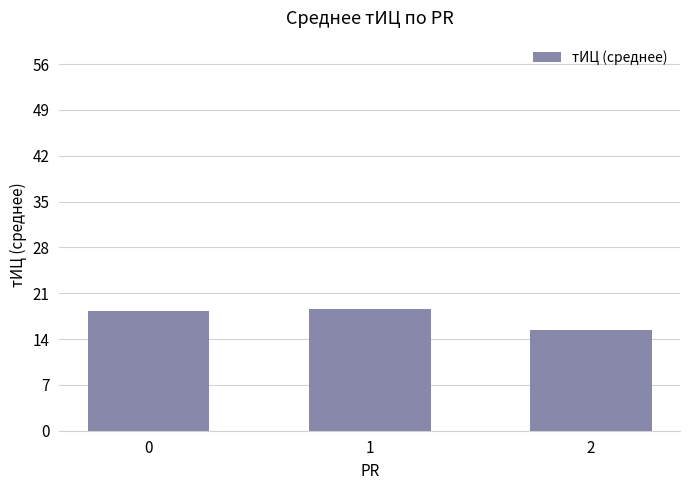

Reading left to right, extract all data points from this chart.

0=18.3	1=18.6	2=15.3